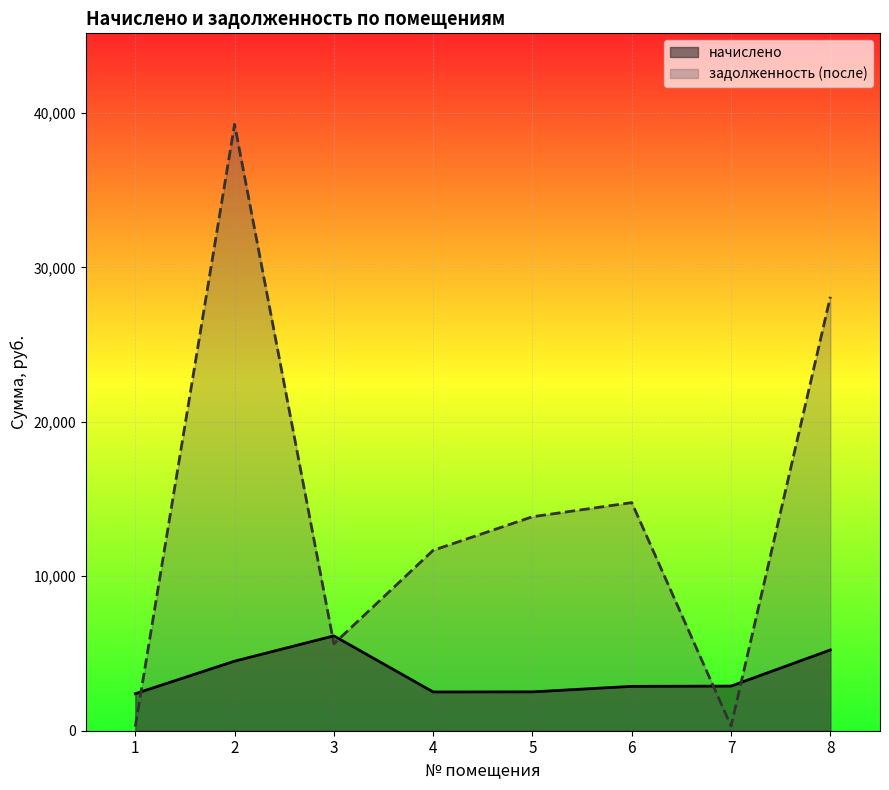

What is the difference between the second highest and minimum values in the начислено series?

2831.4